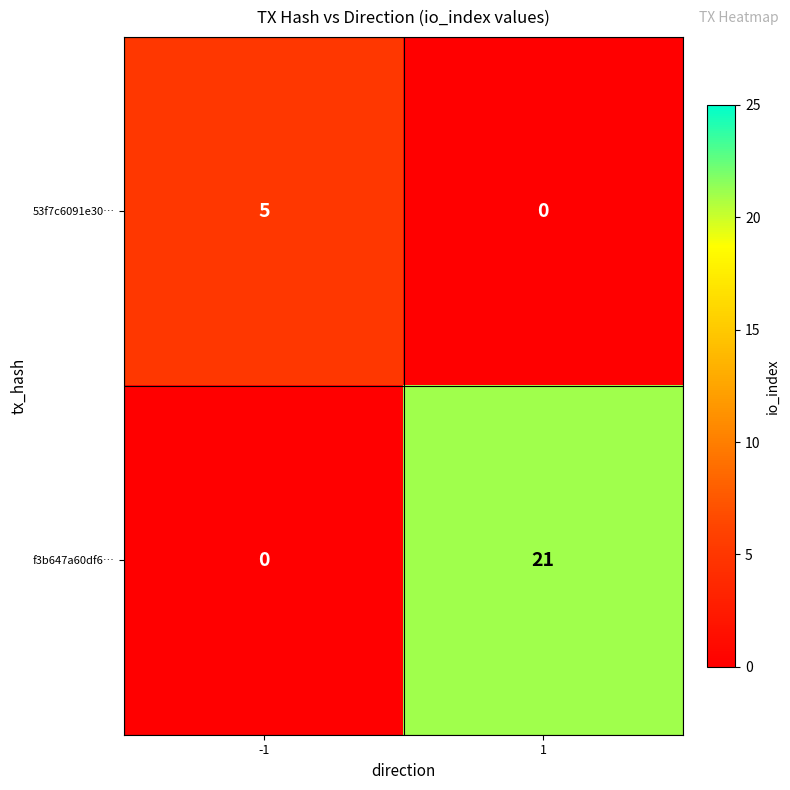

At 1, list the series in order from largest to smallest.

f3b647a60df6…, 53f7c6091e30…